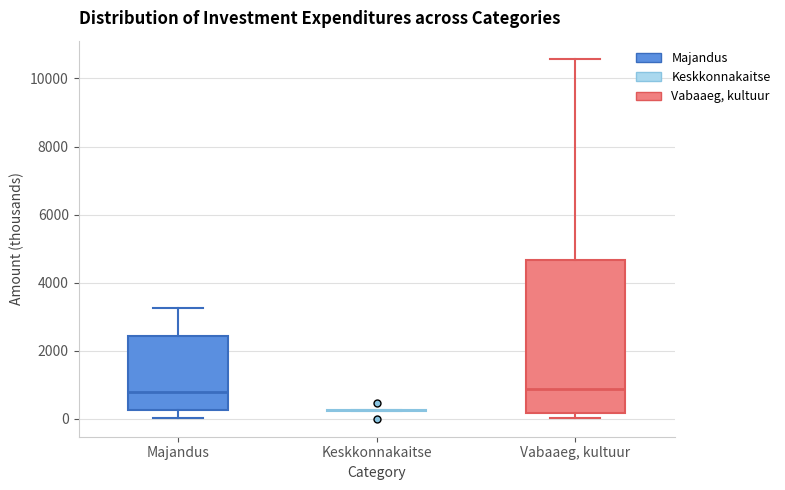

Where is the lower edge of the box for Vabaaeg, kultuur on the y-axis? The values are not printed on the chart, so give them approximately, as read against the axis.

200